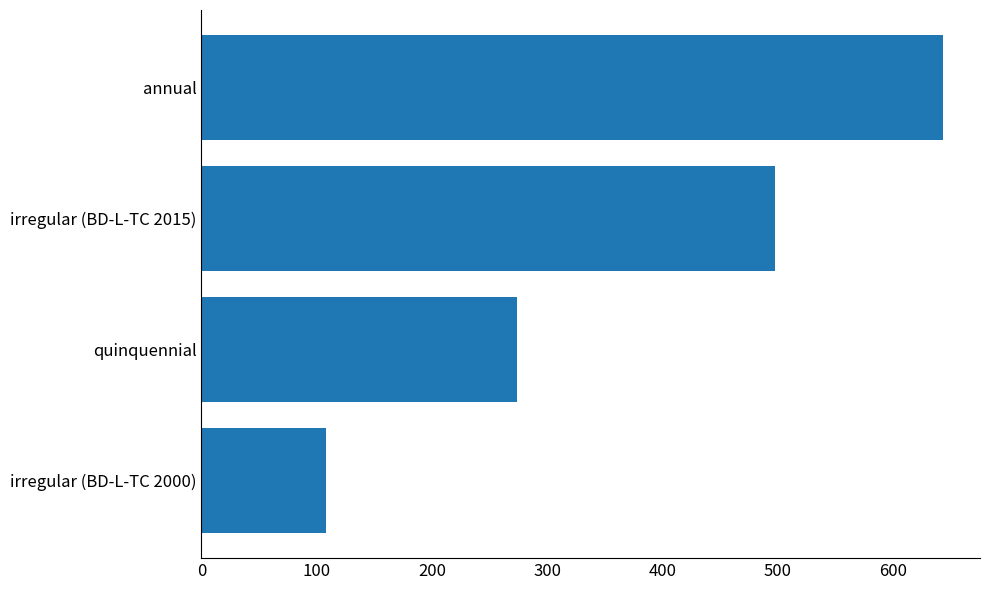

Reading bottom to top, transcribe all the data shown in this chart.

108	274	497	643